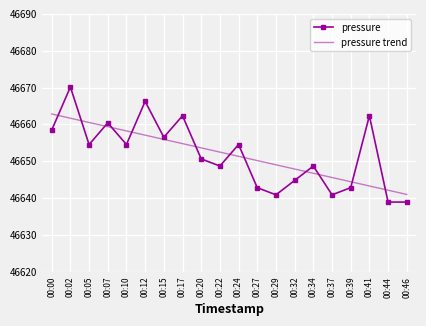

At which category is the sum across all series the highest?

00:02